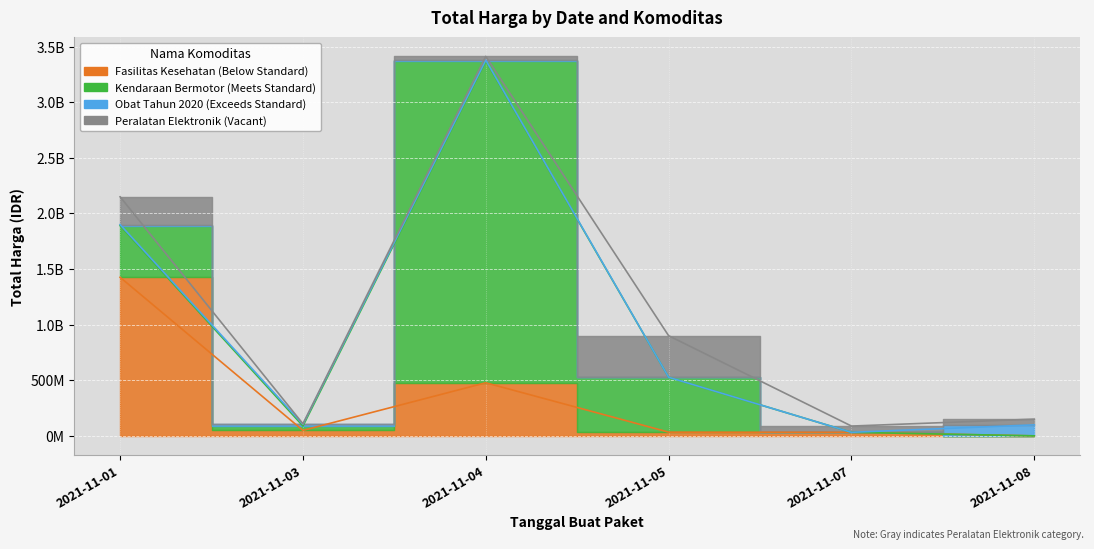

List the labels in order of Peralatan Elektronik value, smallest first.

2021-11-03, 2021-11-04, 2021-11-08, 2021-11-07, 2021-11-01, 2021-11-05